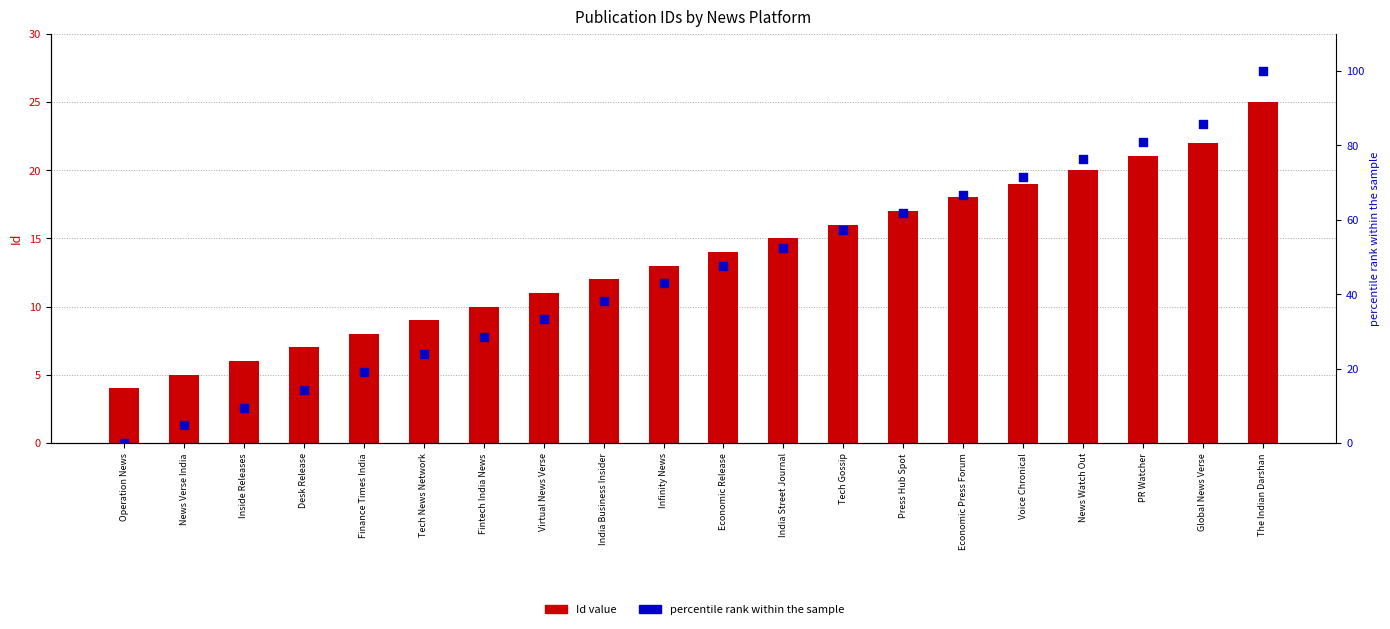

Which series has the largest total across all categories?

percentile rank within the sample